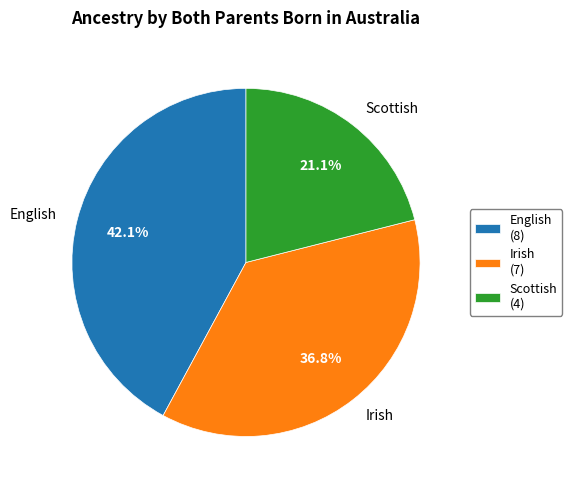

What percentage is the English slice, to the nearest percent?

42%